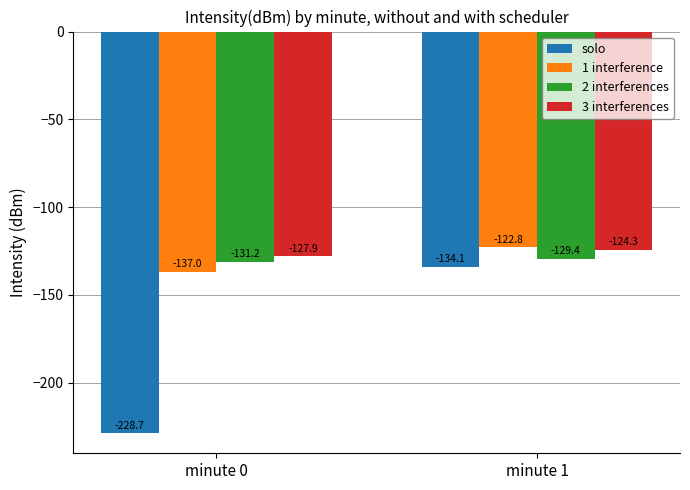

List the labels in order of 3 interferences value, smallest first.

minute 0, minute 1